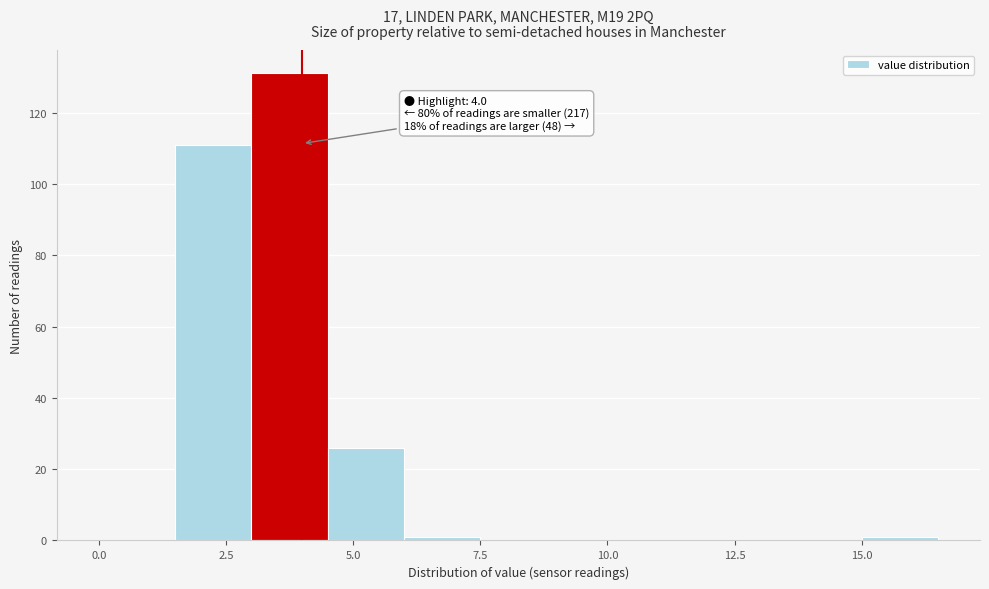

Around what value on the x-axis is the tallest bar? Give the approximate position of its centre, as read against the axis.

4.0